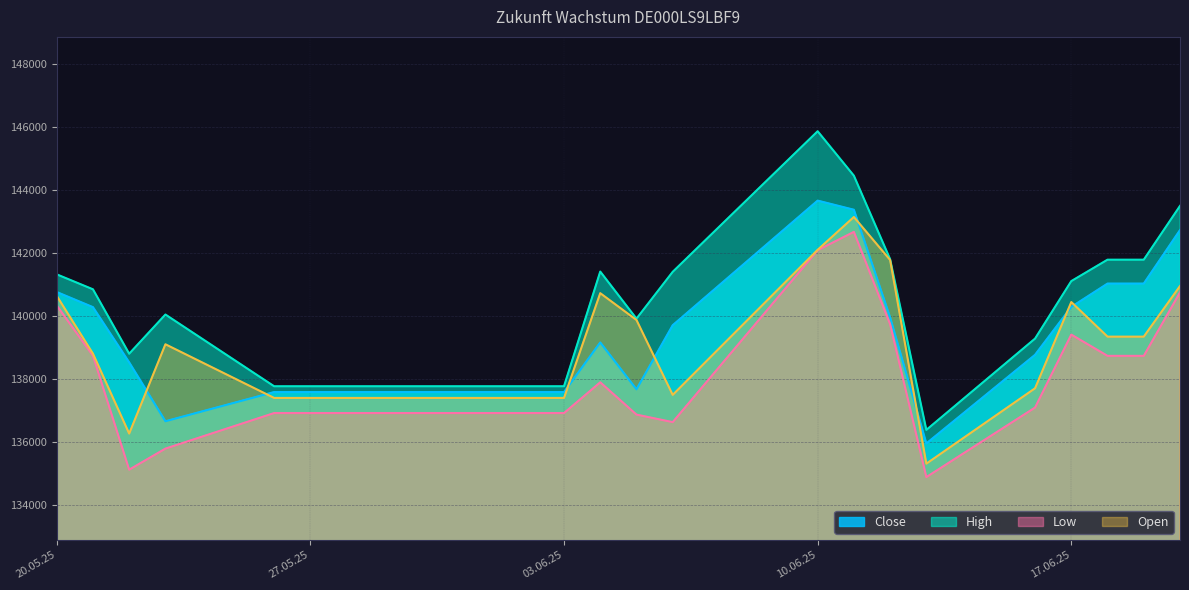

List the series in order of their peak value, highest first.

High, Close, Open, Low